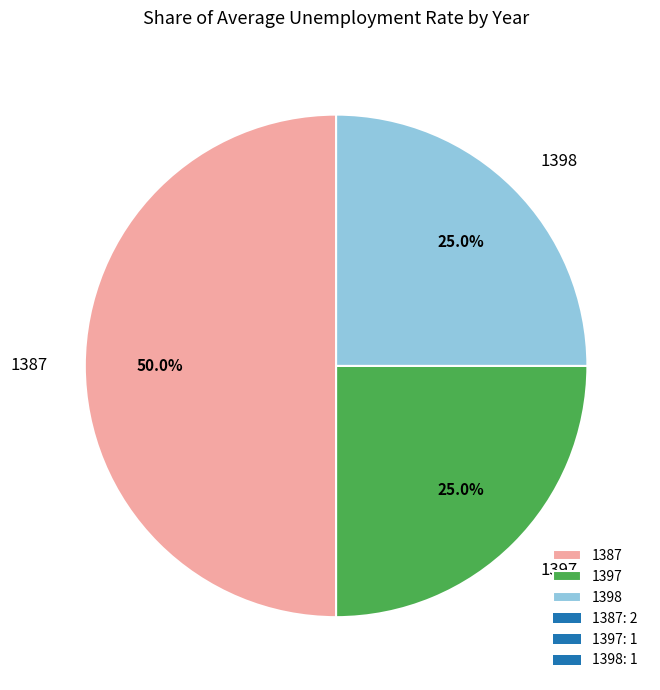

Between 1397 and 1387, which is larger?

1387